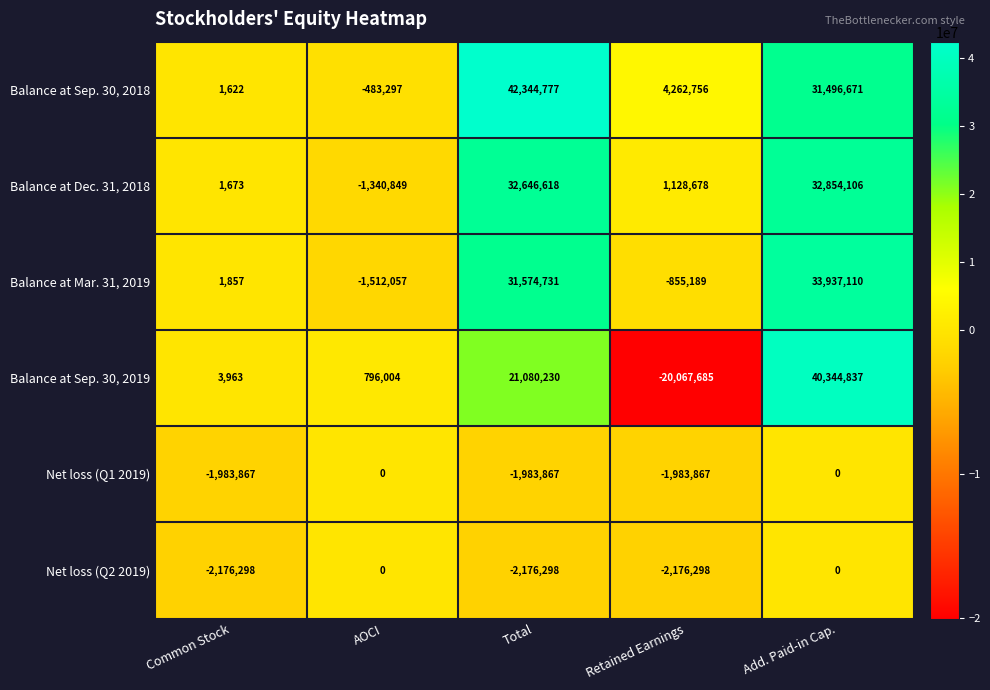

Is the value of Balance at Sep. 30, 2018 at Common Stock greater than the value of Net loss (Q1 2019) at AOCI?

Yes